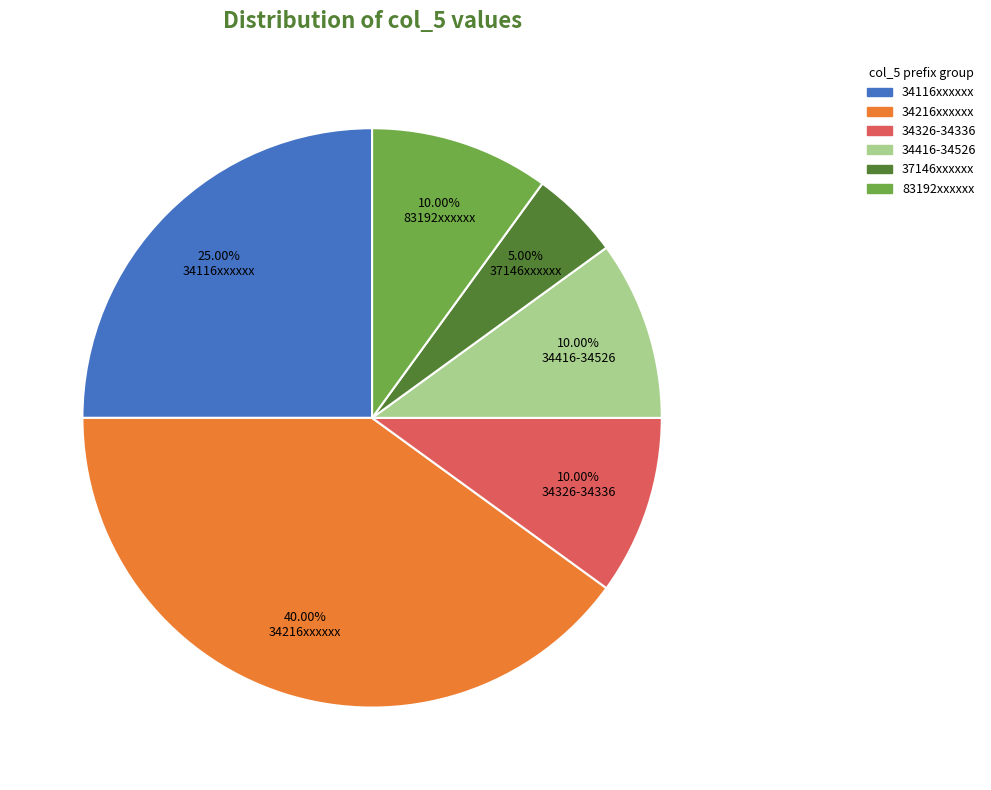

What is the ratio of the value at 34216xxxxxx to the value at 34116xxxxxx?

1.6